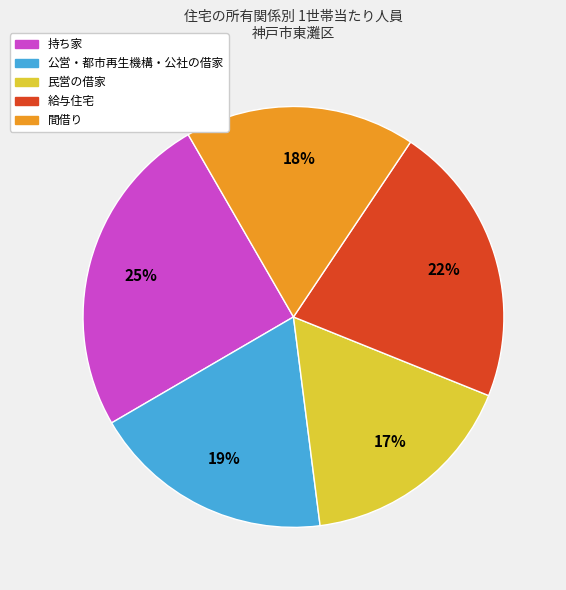

Between 給与住宅 and 民営の借家, which is larger?

給与住宅